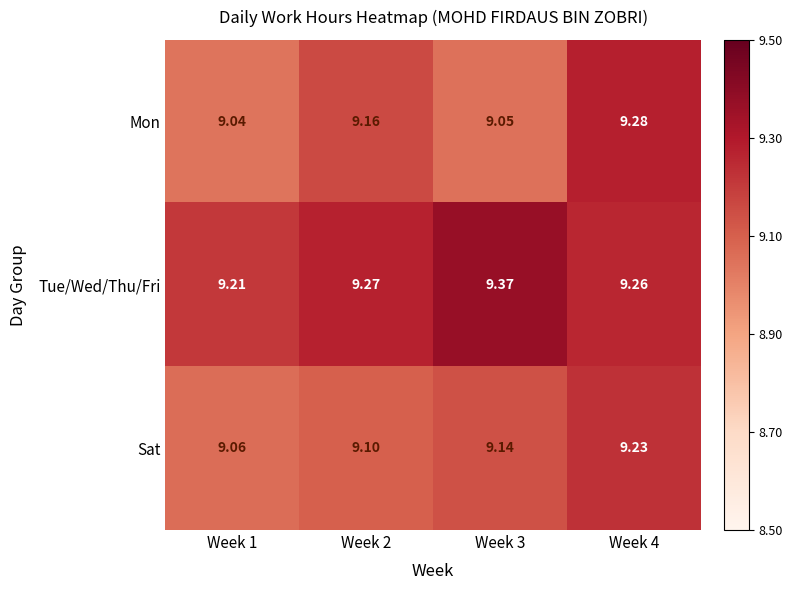

Rank the series by their maximum value, from highest to lowest.

Tue/Wed/Thu/Fri, Mon, Sat